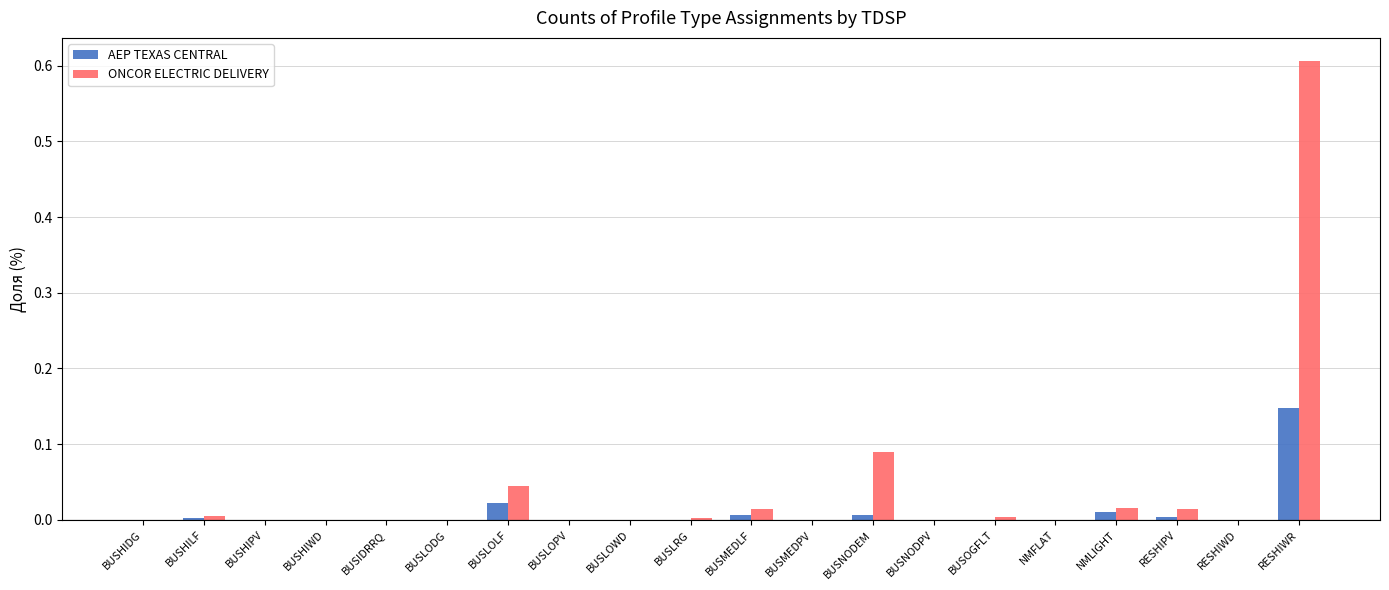

Which series changed the most between RESHIWD and RESHIWR?

ONCOR ELECTRIC DELIVERY